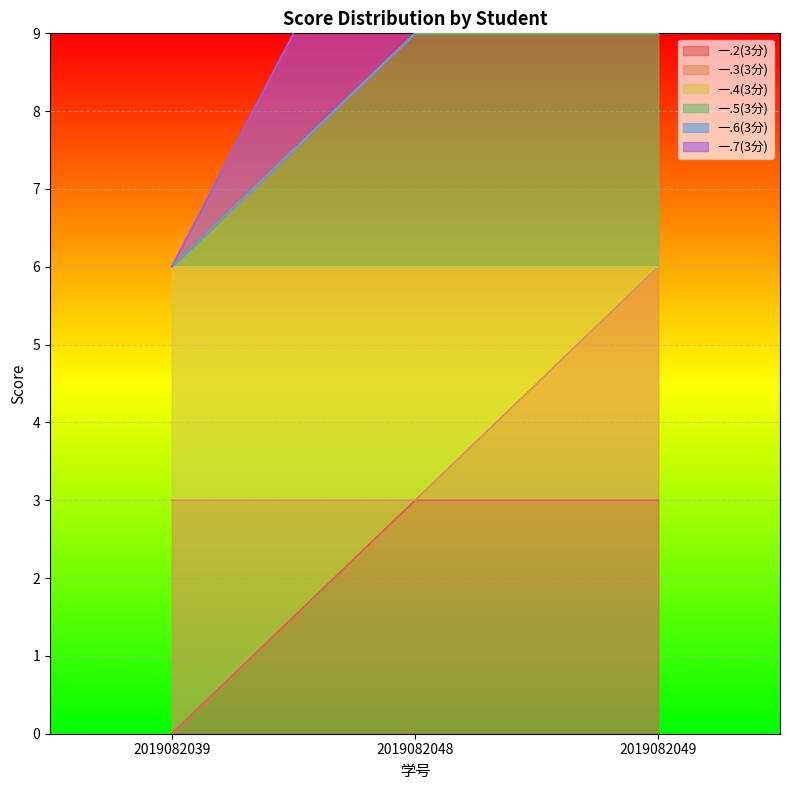

What is the sum of all 一.5(3分) values?

24